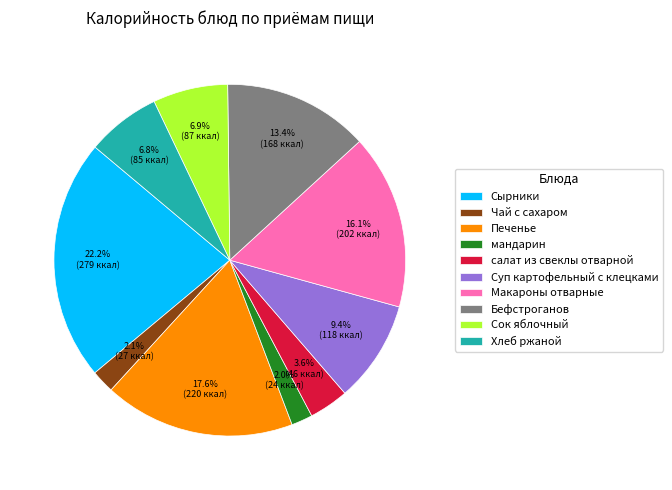

Is салат из свеклы отварной the majority of the pie?

No